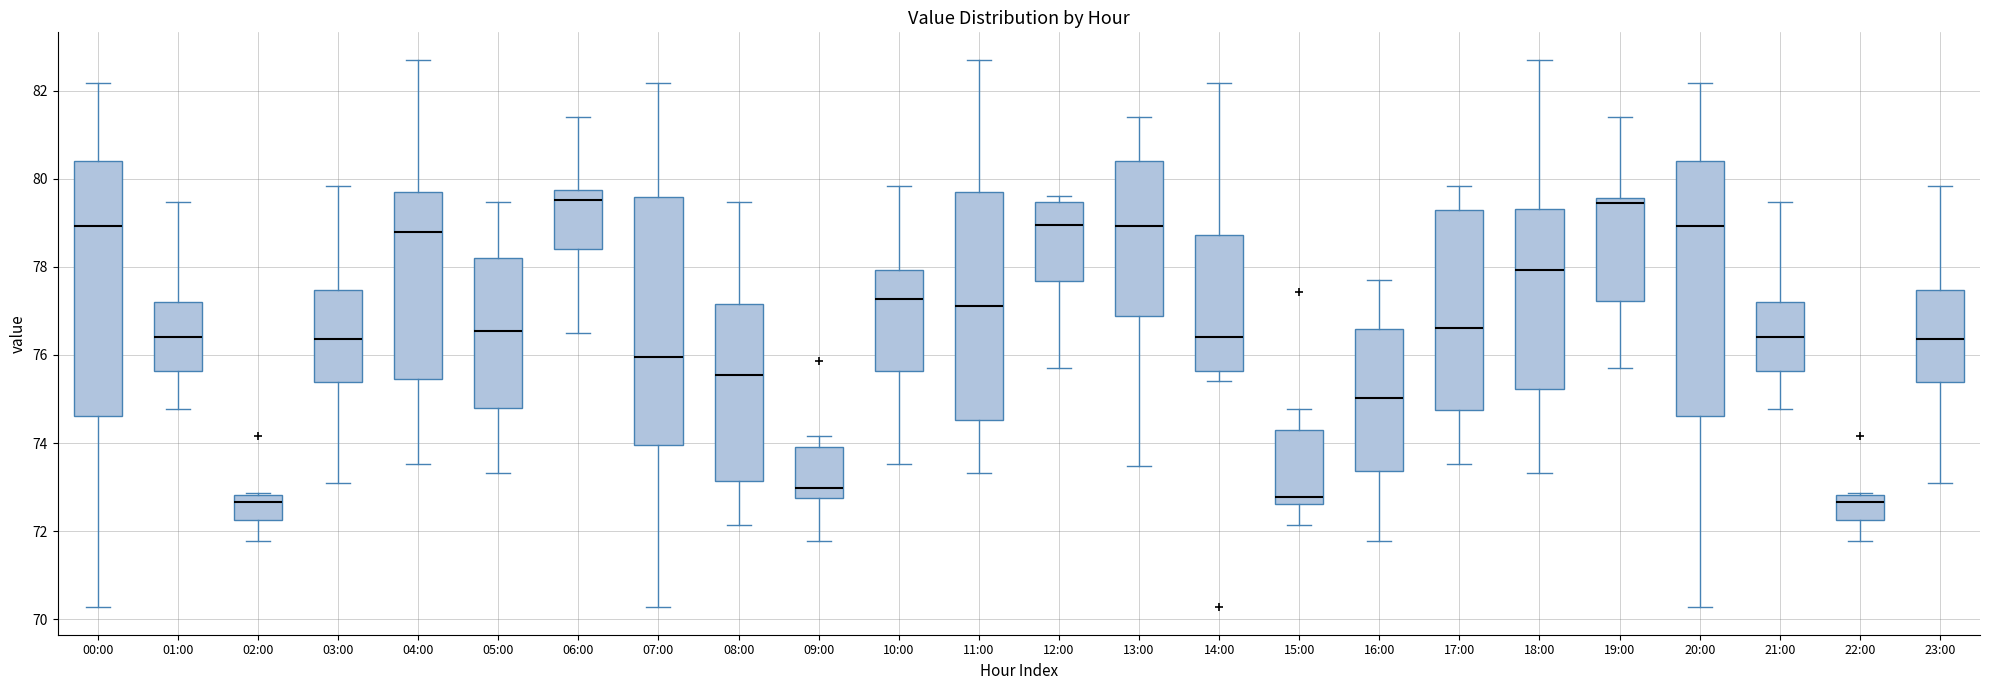

Reading left to right, transcribe this box plot: for each box, give where its median line is, the range the box spans, and where its two whiskers end, as read against the y-axis. The values are not printed on the chart, so give them approximately, as read against the axis.

00:00: median 79.0, box 74.6 to 80.4, whiskers 70.2 to 82.2
01:00: median 76.4, box 75.6 to 77.2, whiskers 74.8 to 79.4
02:00: median 72.6, box 72.2 to 72.8, whiskers 71.8 to 72.8
03:00: median 76.4, box 75.4 to 77.4, whiskers 73.2 to 79.8
04:00: median 78.8, box 75.4 to 79.6, whiskers 73.6 to 82.8
05:00: median 76.6, box 74.8 to 78.2, whiskers 73.4 to 79.4
06:00: median 79.6, box 78.4 to 79.8, whiskers 76.6 to 81.4
07:00: median 76.0, box 74.0 to 79.6, whiskers 70.2 to 82.2
08:00: median 75.6, box 73.2 to 77.2, whiskers 72.2 to 79.4
09:00: median 73.0, box 72.8 to 74.0, whiskers 71.8 to 74.2
10:00: median 77.2, box 75.6 to 78.0, whiskers 73.6 to 79.8
11:00: median 77.2, box 74.6 to 79.6, whiskers 73.4 to 82.8
12:00: median 79.0, box 77.6 to 79.4, whiskers 75.8 to 79.6
13:00: median 79.0, box 76.8 to 80.4, whiskers 73.4 to 81.4
14:00: median 76.4, box 75.6 to 78.8, whiskers 75.4 to 82.2
15:00: median 72.8, box 72.6 to 74.2, whiskers 72.2 to 74.8
16:00: median 75.0, box 73.4 to 76.6, whiskers 71.8 to 77.8
17:00: median 76.6, box 74.8 to 79.2, whiskers 73.6 to 79.8
18:00: median 78.0, box 75.2 to 79.4, whiskers 73.4 to 82.8
19:00: median 79.4, box 77.2 to 79.6, whiskers 75.8 to 81.4
20:00: median 79.0, box 74.6 to 80.4, whiskers 70.2 to 82.2
21:00: median 76.4, box 75.6 to 77.2, whiskers 74.8 to 79.4
22:00: median 72.6, box 72.2 to 72.8, whiskers 71.8 to 72.8
23:00: median 76.4, box 75.4 to 77.4, whiskers 73.2 to 79.8